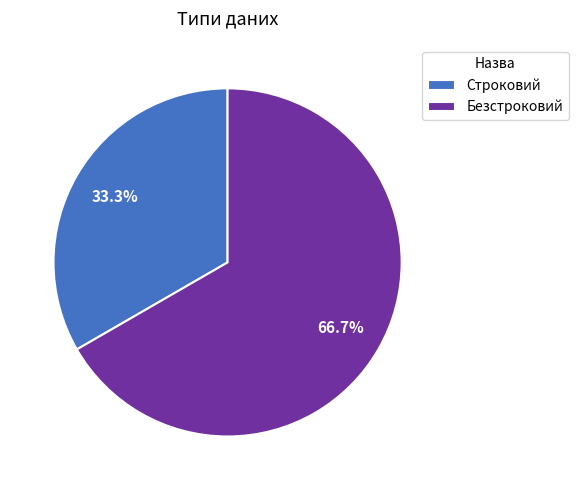

Which has a higher value, Строковий or Безстроковий?

Безстроковий